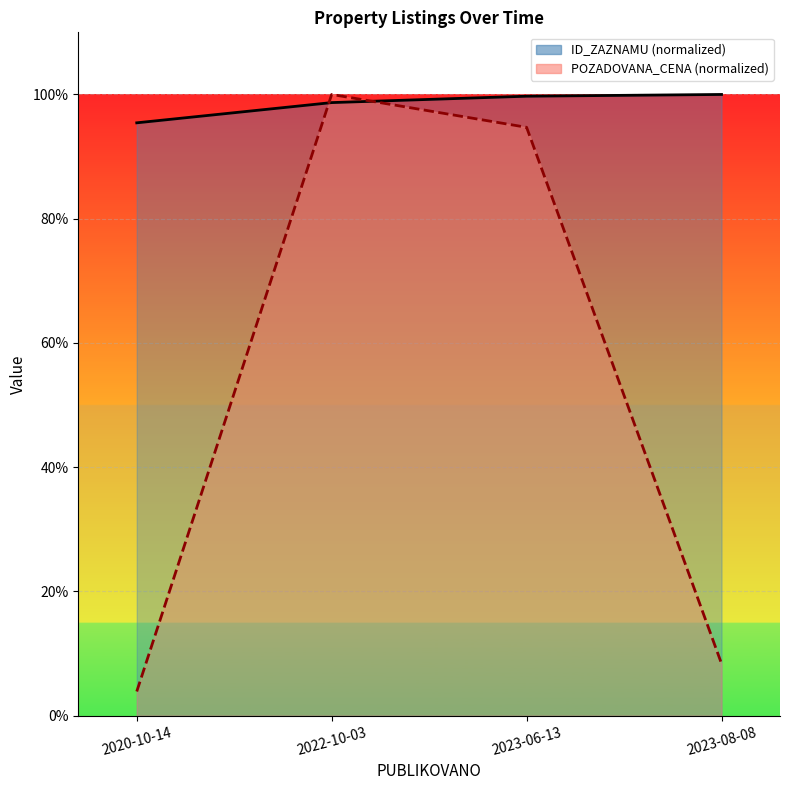

What is the total value across all series at 2023-08-08?

108.4